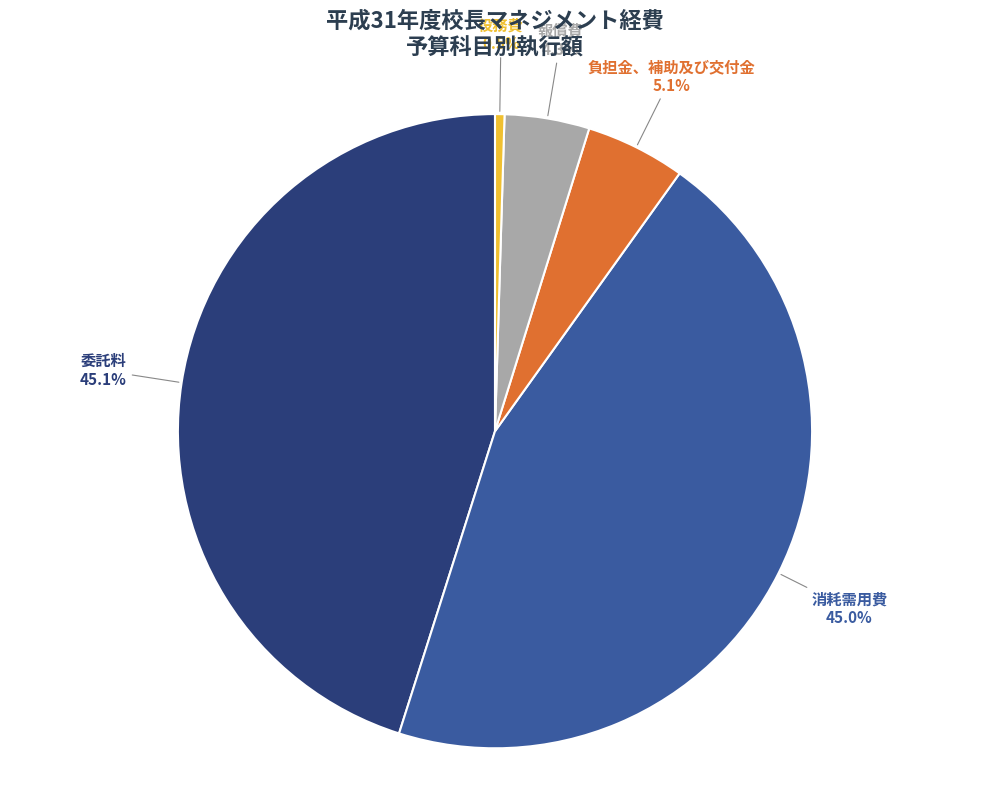

Which slice is the smallest?

役務費